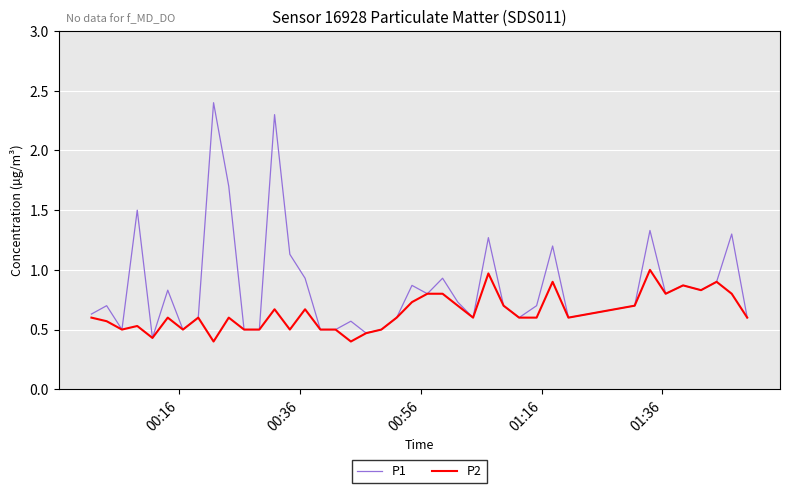

Which series has the widest spread of values?

P1